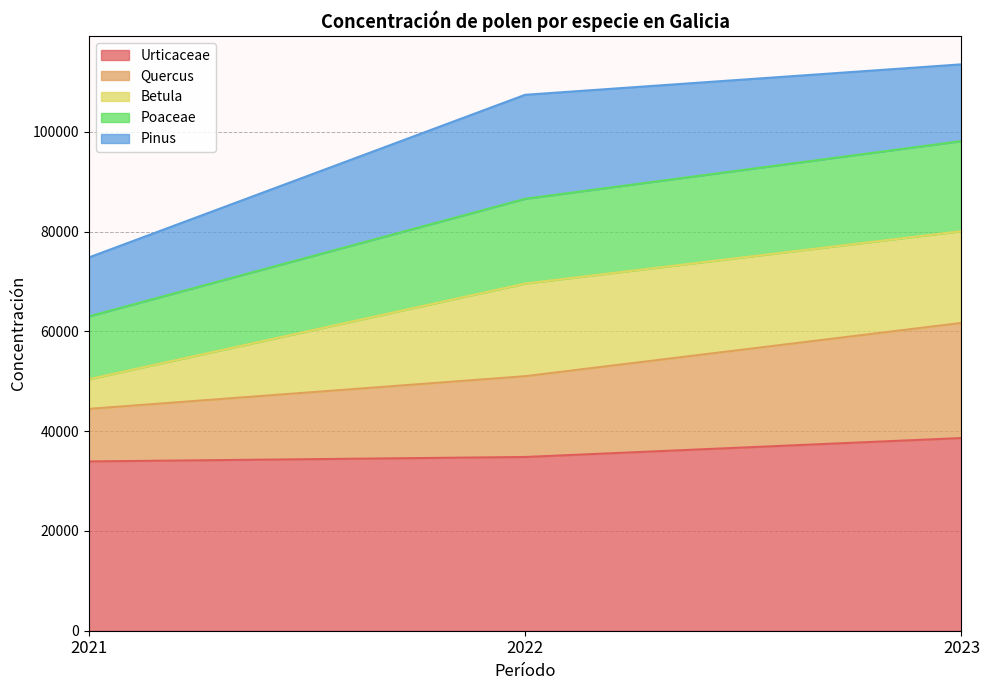

Where is Betula nearest to the value 94179?

2022